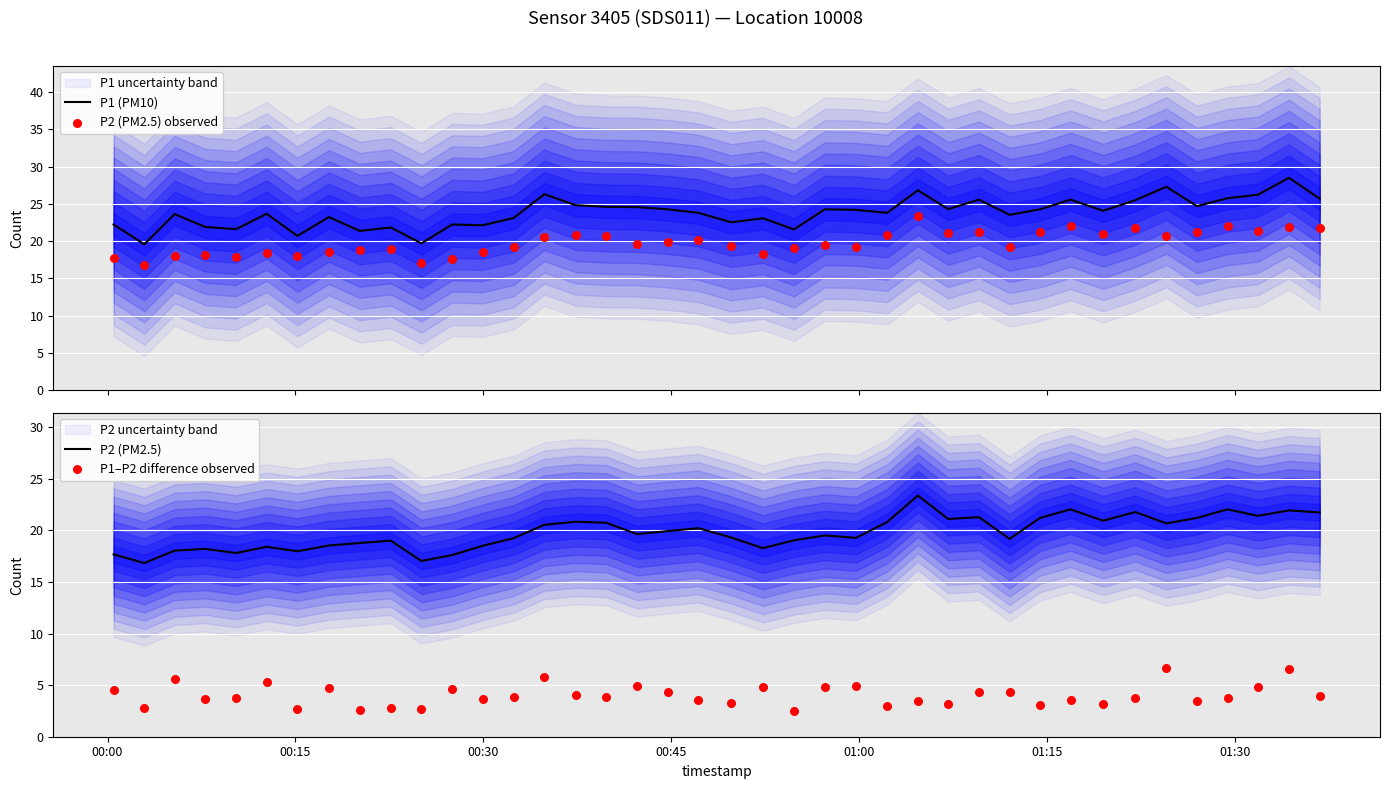

What is the lowest value of the P1 (PM10) series?

19.6